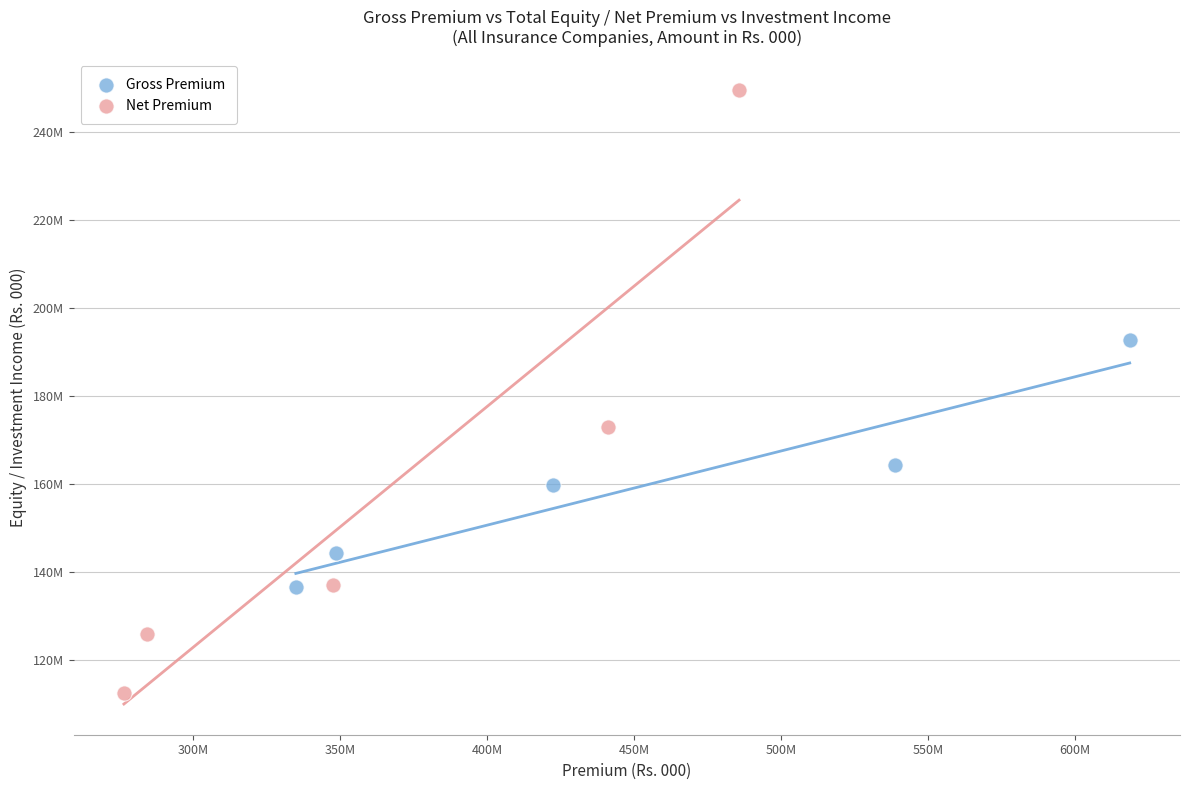

Which series reaches the maximum Y coordinate?

Net Premium